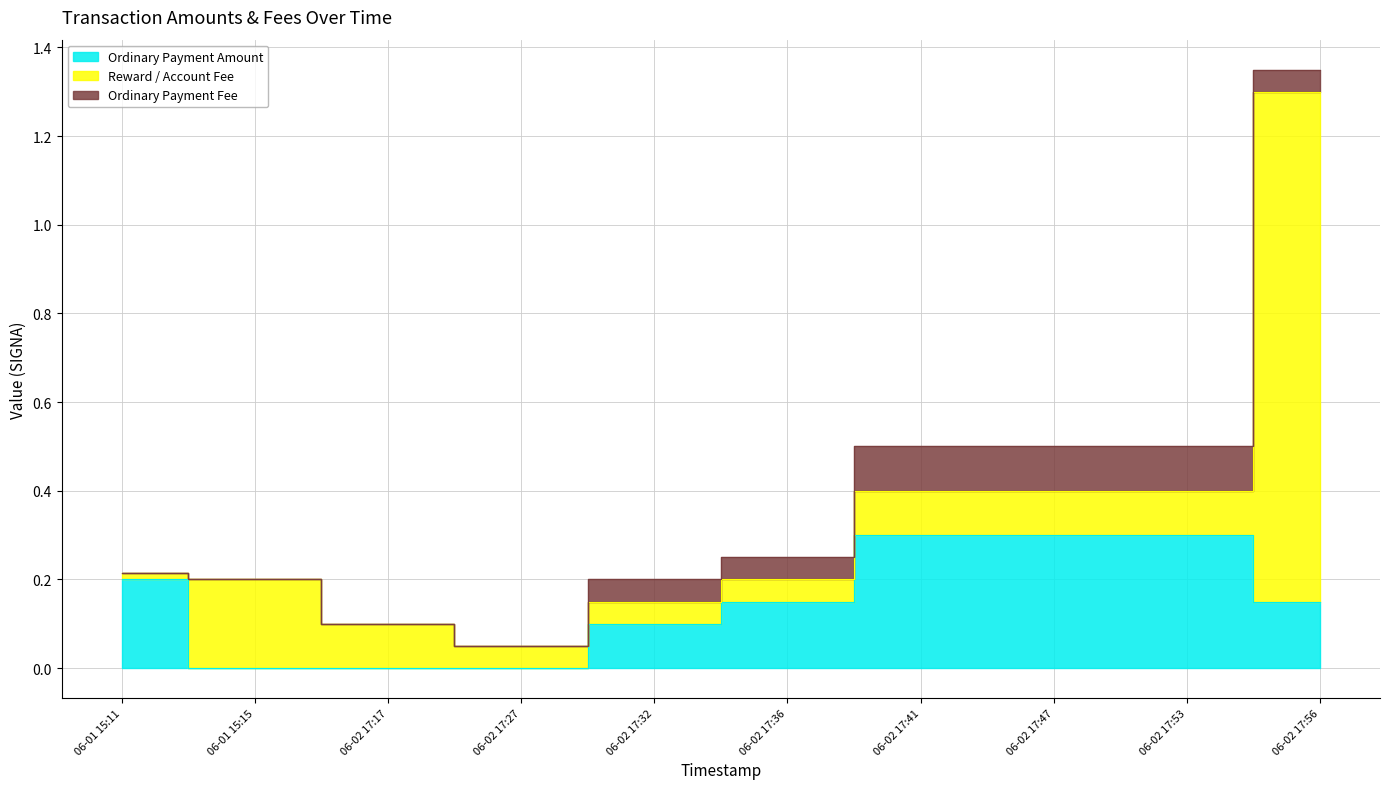

Which category has the lowest value across all series?

2021-06-01 15:15:57